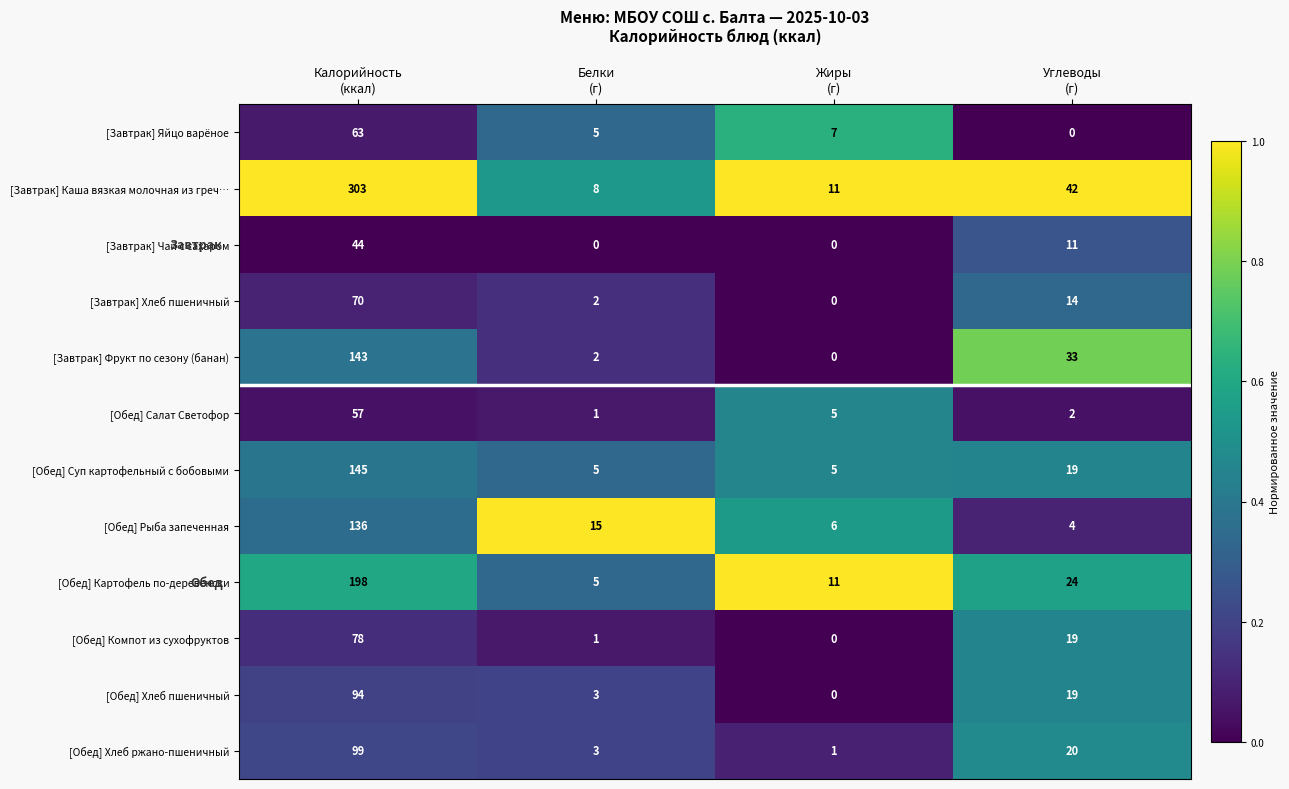

Which series has the widest spread of values?

[Завтрак] Каша вязкая молочная из греч…